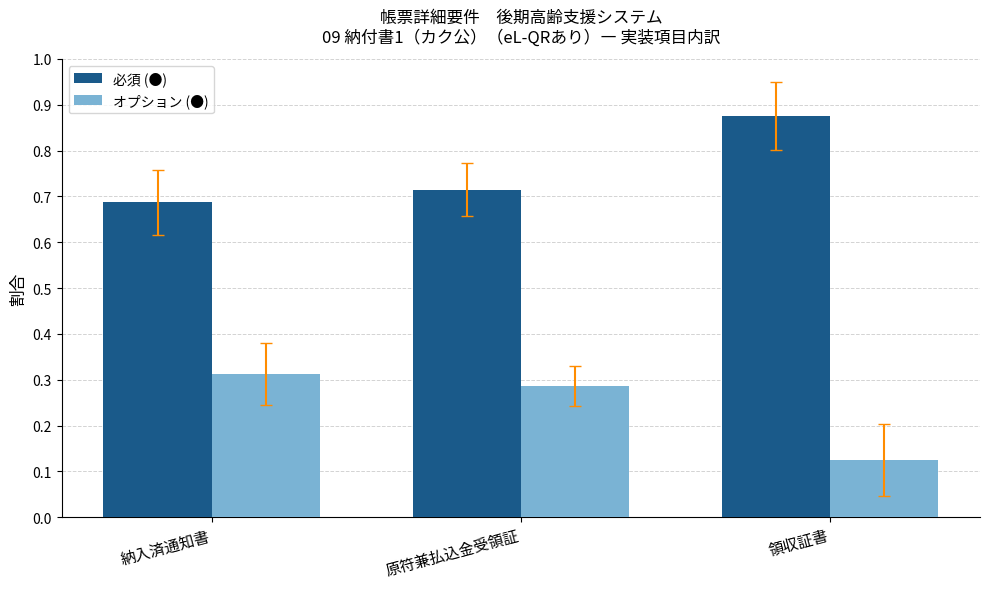

List the labels in order of 必須 (●) value, smallest first.

納入済通知書, 原符兼払込金受領証, 領収証書